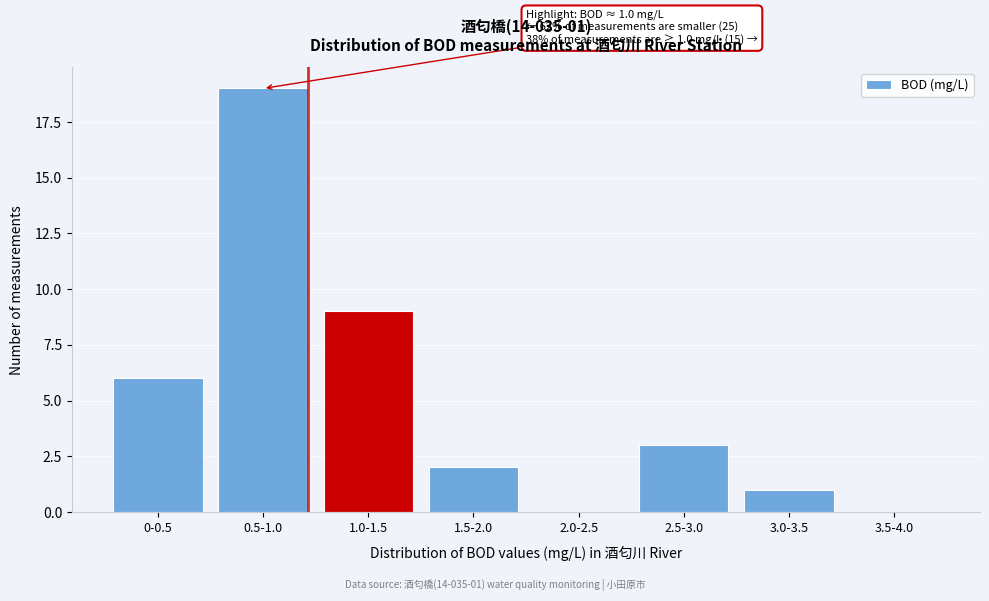

Reading right to left, list all the values displayed in this chart.

3.5-4.0=0	3.0-3.5=1	2.5-3.0=3	2.0-2.5=0	1.5-2.0=2	1.0-1.5=9	0.5-1.0=19	0-0.5=6